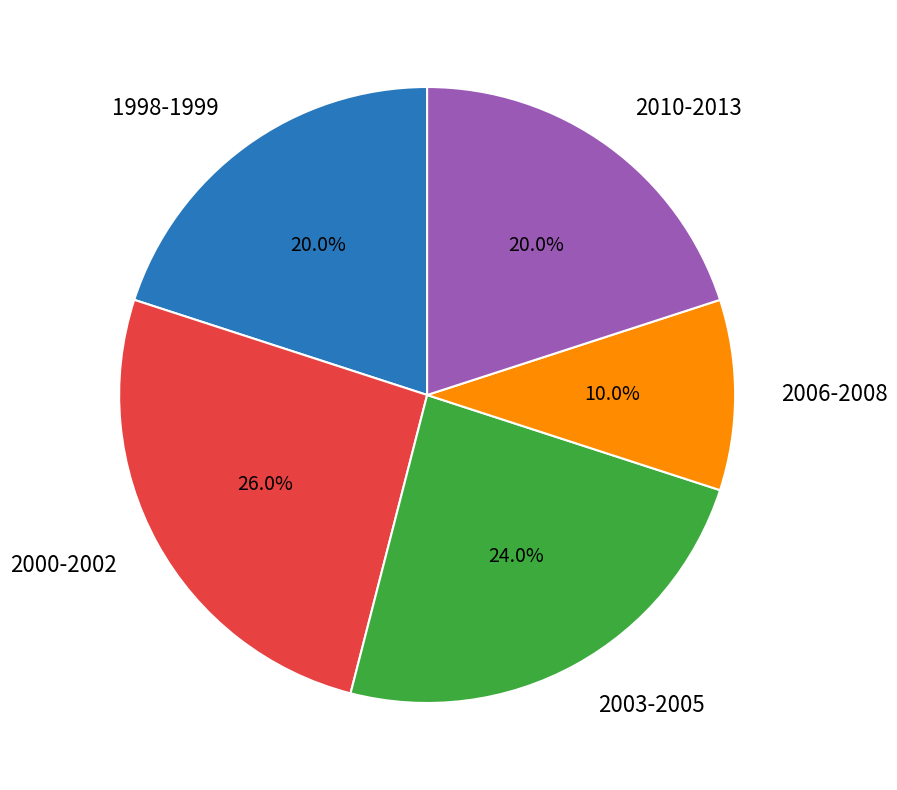

What percentage is the 2006-2008 slice, to the nearest percent?

10%